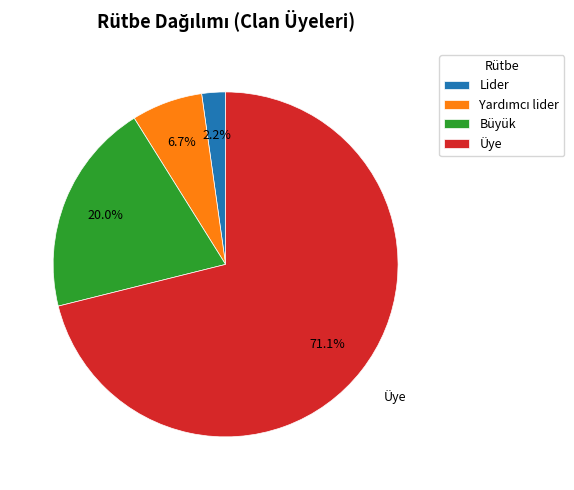

How much of the chart is everything except Büyük?

80.0%